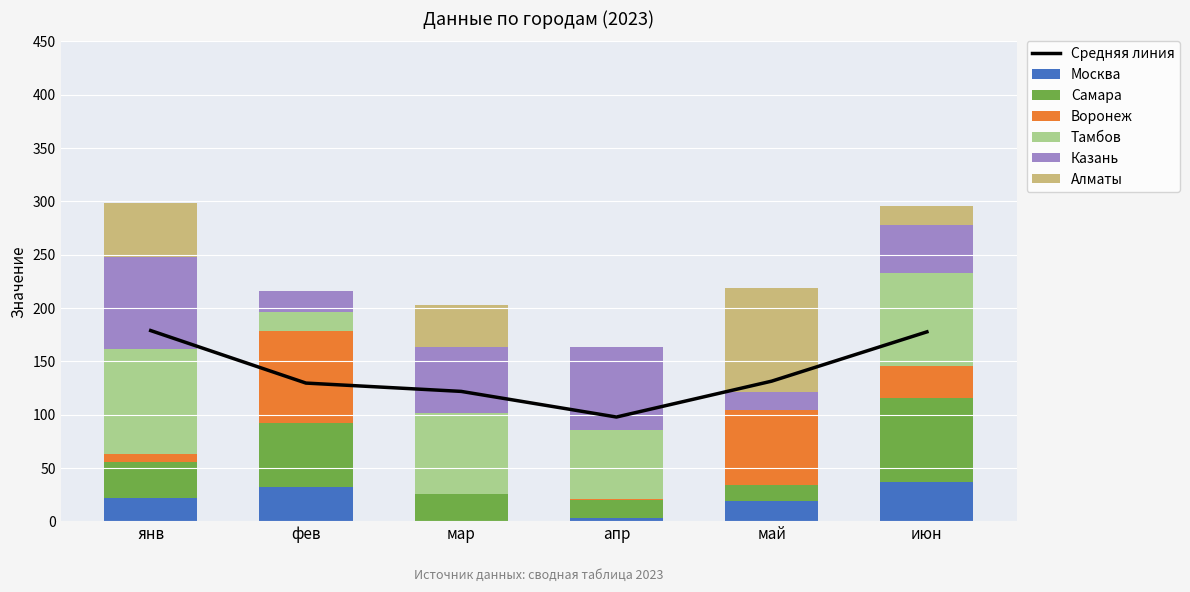

Which series has the widest spread of values?

Тамбов